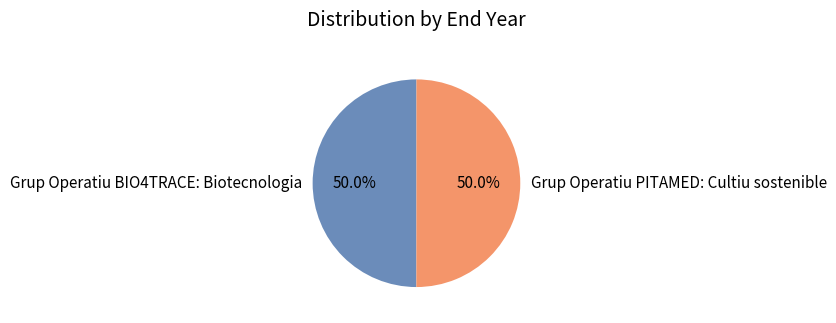

Is it true that Grup Operatiu BIO4TRACE: Biotecnologia is 50% of the pie?

True